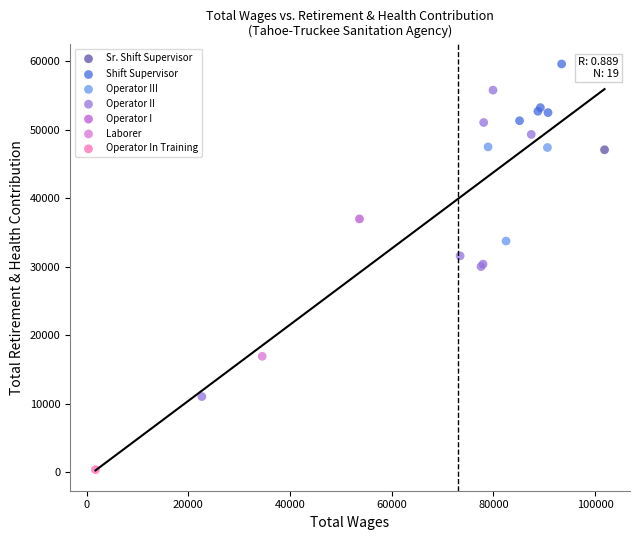

What are all the series names shown in the legend?

Sr. Shift Supervisor, Shift Supervisor, Operator III, Operator II, Operator I, Laborer, Operator In Training